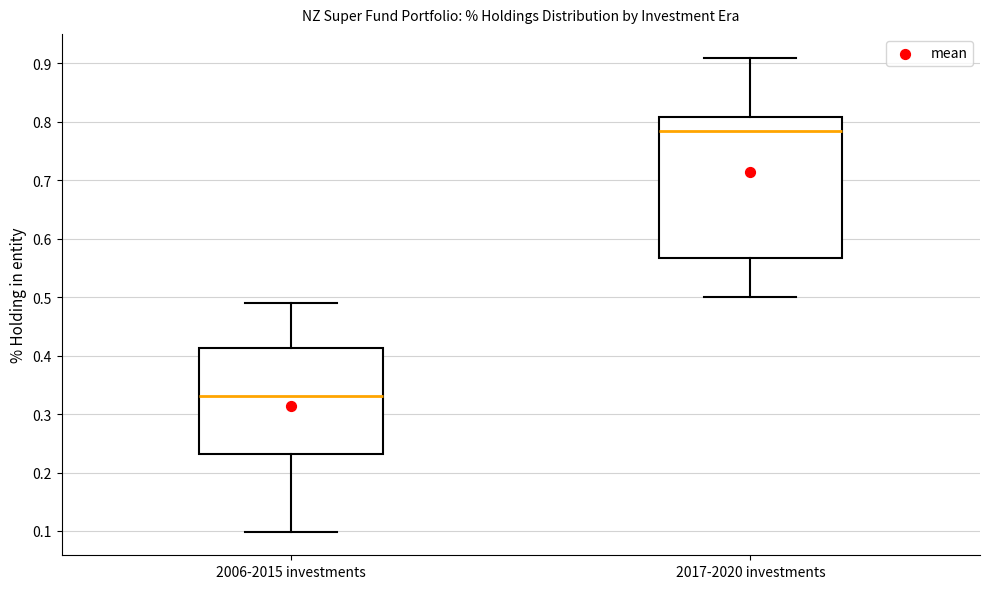

Reading left to right, transcribe this box plot: for each box, give where its median line is, the range the box spans, and where its two whiskers end, as read against the y-axis. The values are not printed on the chart, so give them approximately, as read against the axis.

2006-2015 investments: median 0.33, box 0.23 to 0.41, whiskers 0.10 to 0.49
2017-2020 investments: median 0.79, box 0.57 to 0.81, whiskers 0.50 to 0.91